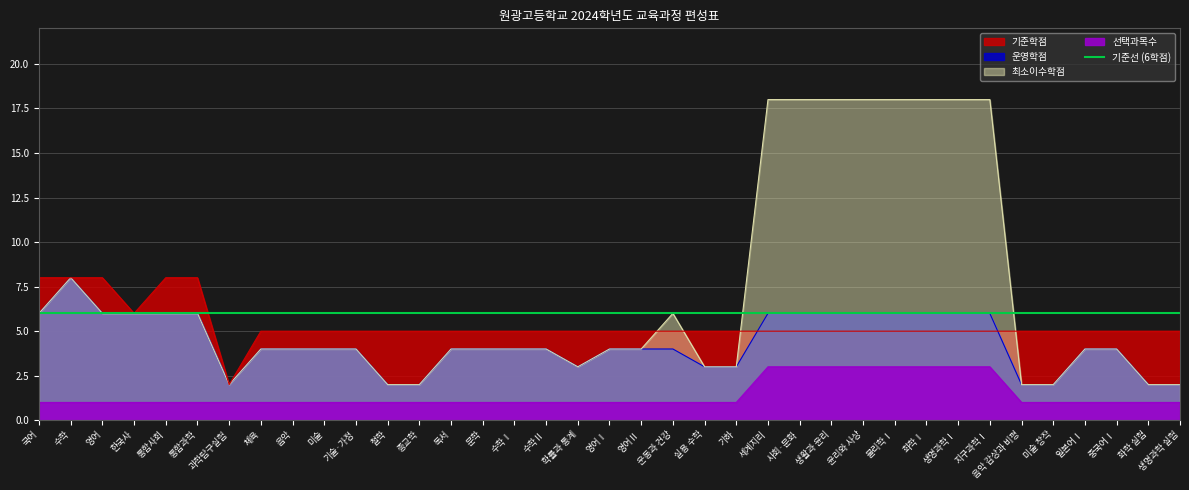

How many data points in 최소이수학점 are above 4?

15